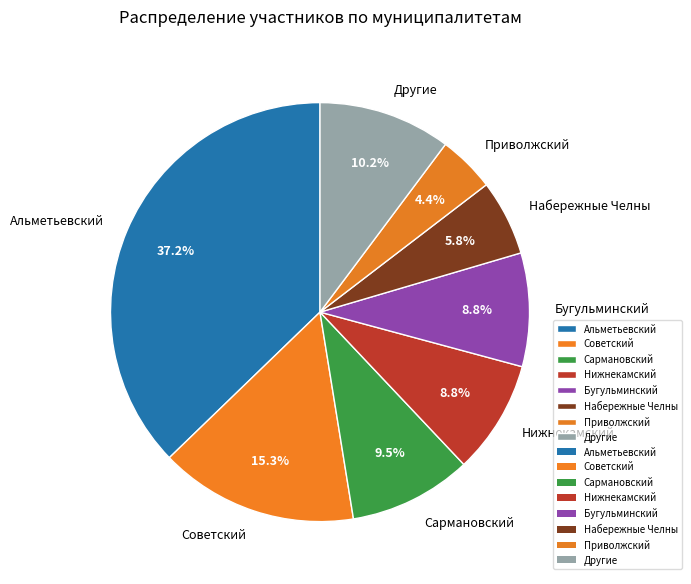

What percentage is the Приволжский slice, to the nearest percent?

4%